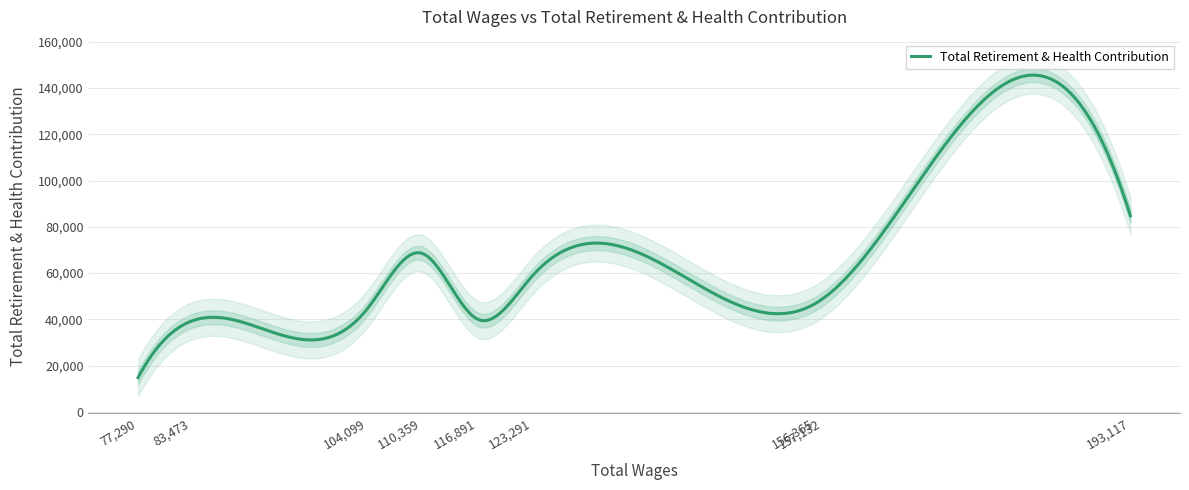

What is the difference between the values at 110359.0 and 193117.0?

16170